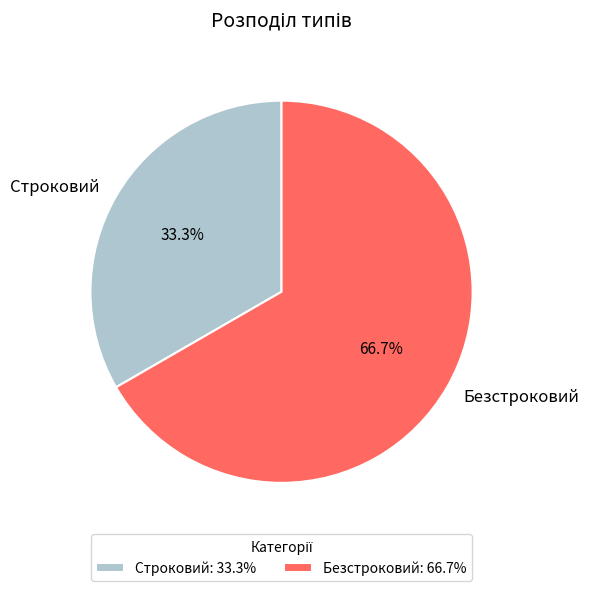

Approximately how many times larger is the value at Строковий compared to Безстроковий?

0.5